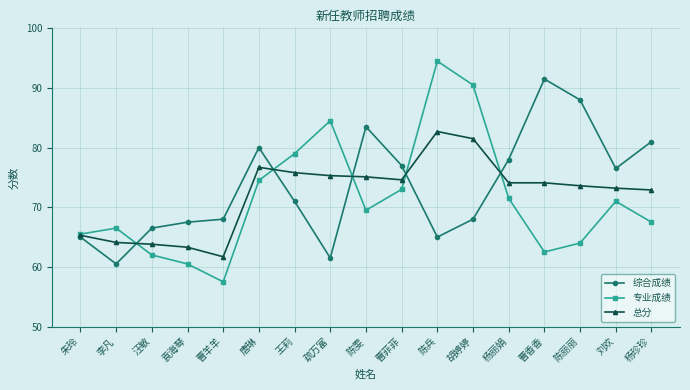

Count the number of data series in this chart.

3